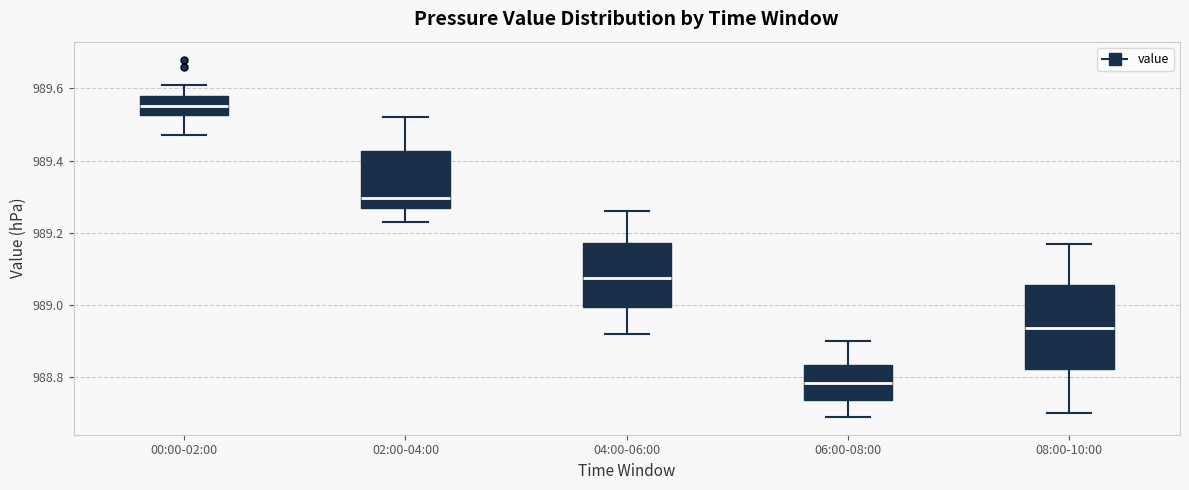

Reading left to right, read every box against the y-axis: the position of its median line, the range the box covers, and the ends of its whiskers. The values are not printed on the chart, so give them approximately, as read against the axis.

00:00-02:00: median 989.56, box 989.52 to 989.58, whiskers 989.48 to 989.62
02:00-04:00: median 989.30, box 989.26 to 989.42, whiskers 989.24 to 989.52
04:00-06:00: median 989.08, box 989.00 to 989.18, whiskers 988.92 to 989.26
06:00-08:00: median 988.78, box 988.74 to 988.84, whiskers 988.70 to 988.90
08:00-10:00: median 988.94, box 988.82 to 989.06, whiskers 988.70 to 989.18